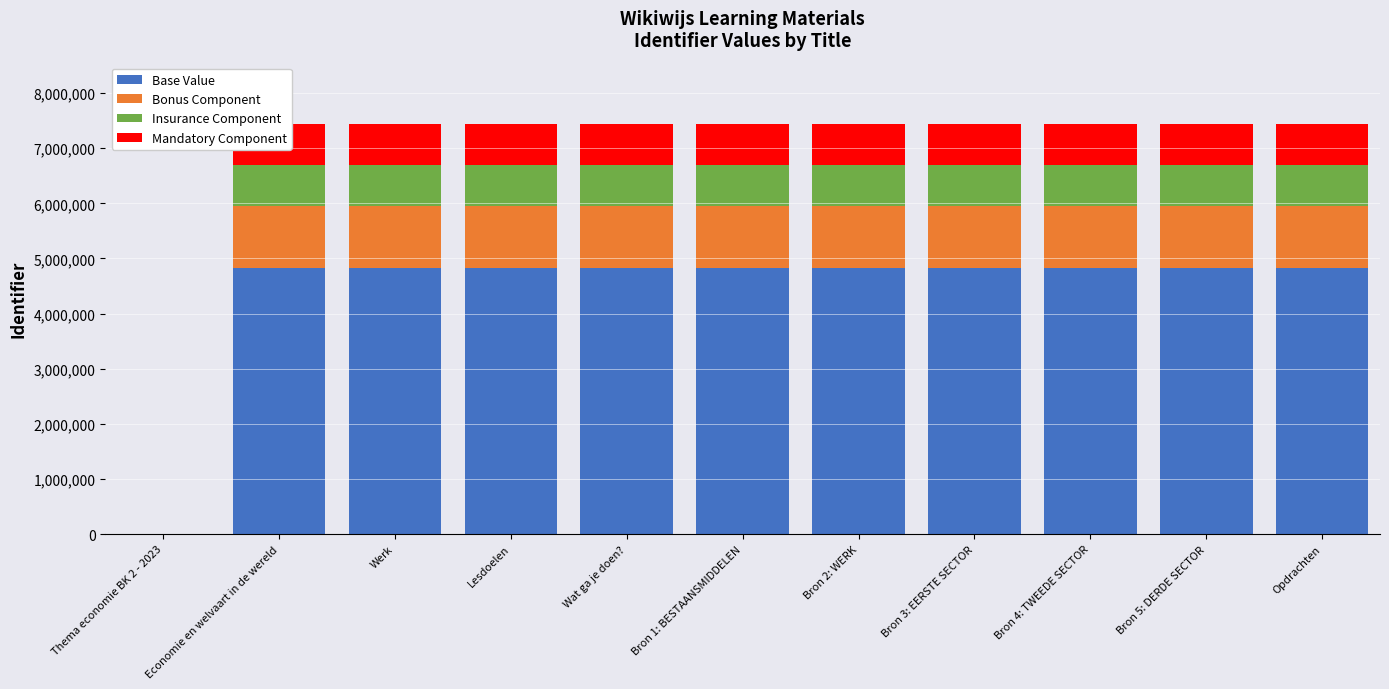

Are the bars horizontal?

No